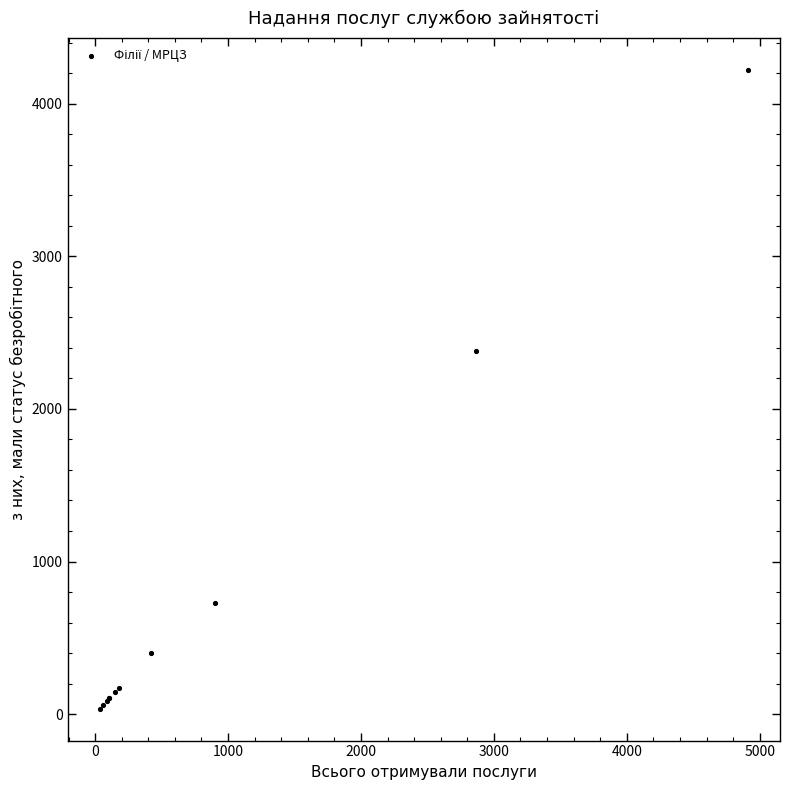

What Y value in the scatter plot is closest to 2128?

2382